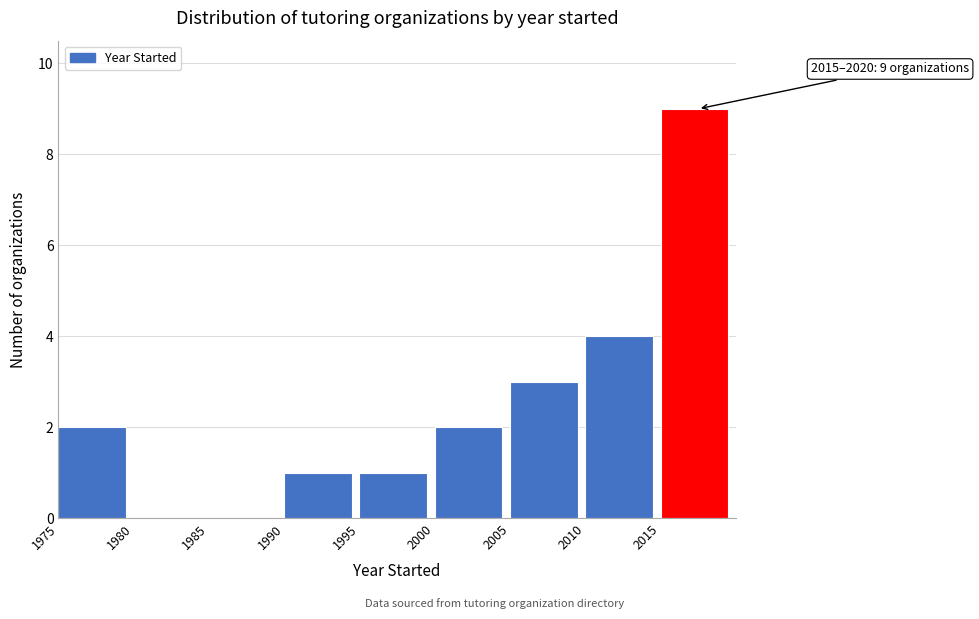

Over which range of the x-axis is the bar tallest?

2015 to 2020